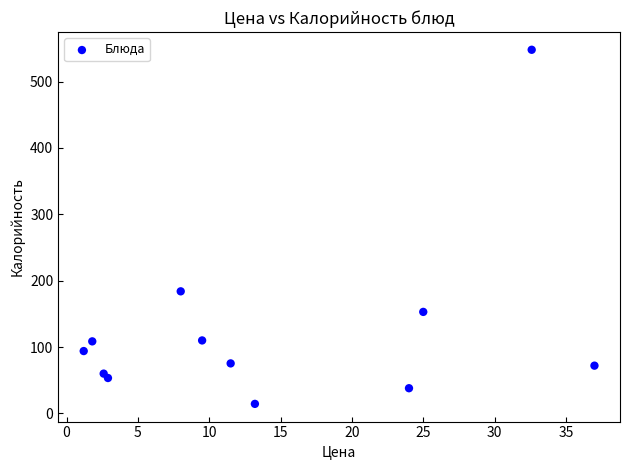

What is the range of Y values (max minus min)?

533.6